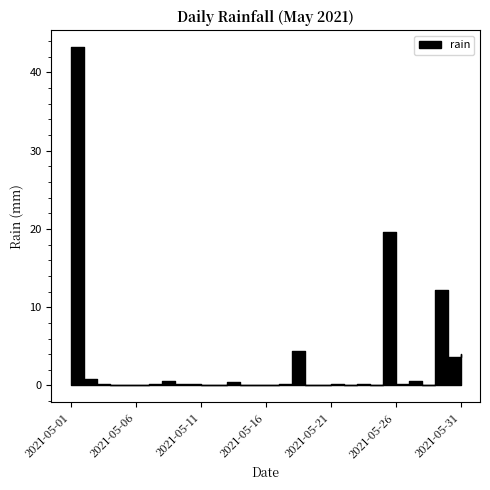

True or false: the data shows 0.2 at 2021-05-07.

True